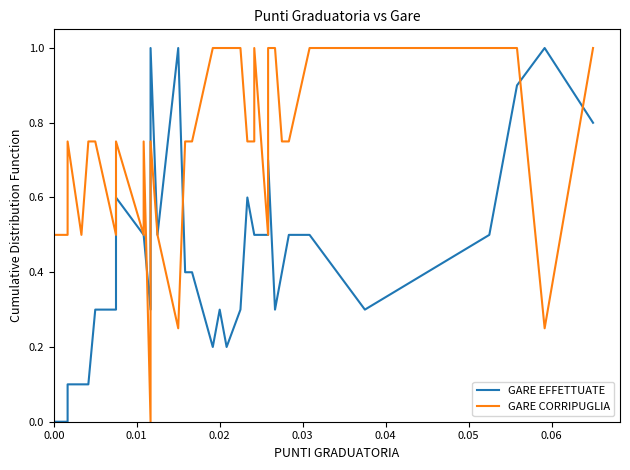

What is the value of the GARE CORRIPUGLIA point at the 17th from the left?

0.5